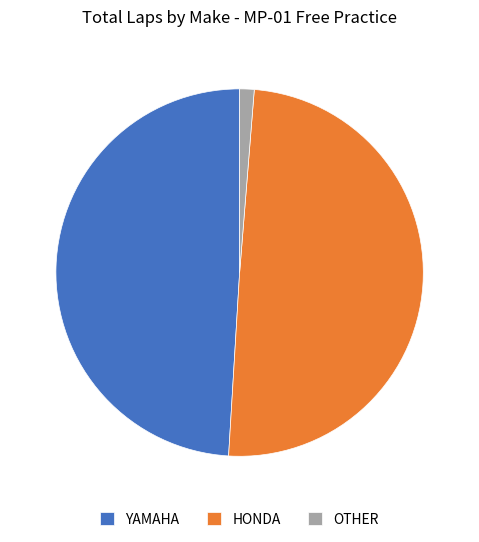

Do YAMAHA and HONDA together represent more than half of the pie?

Yes